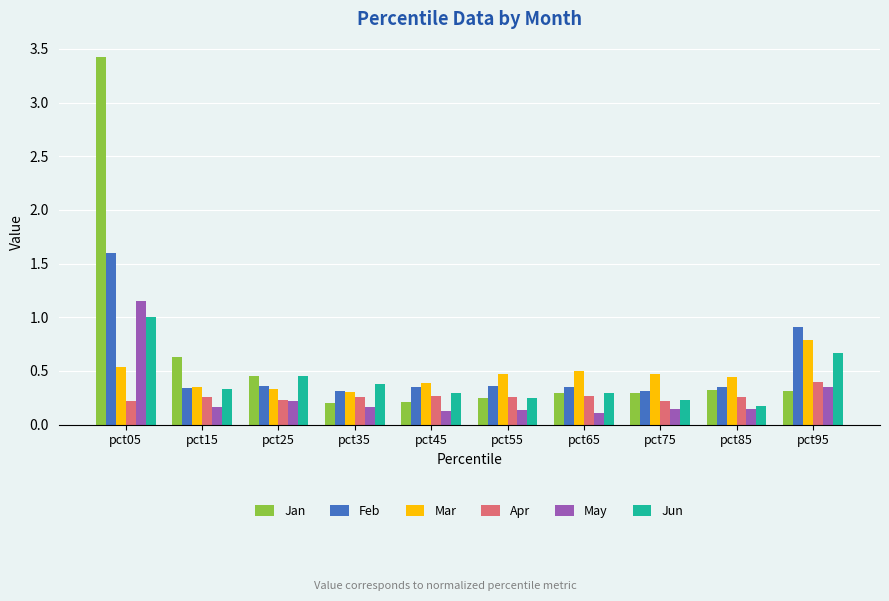

Are the bars grouped side by side (vs. stacked)?

Yes